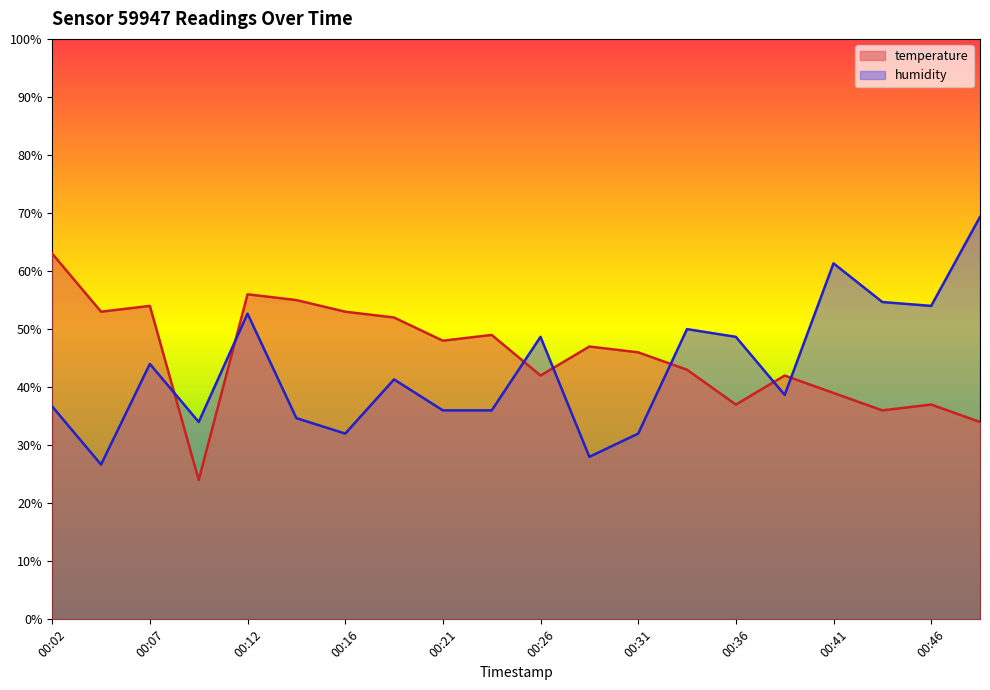

True or false: temperature and humidity cross at least once.

True